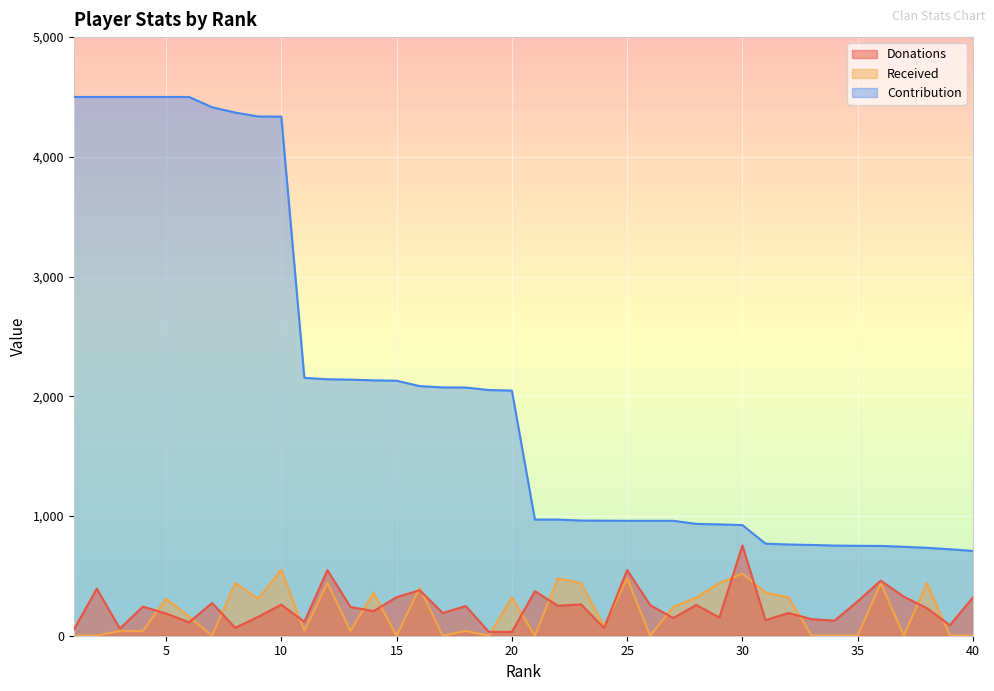

How many lines are shown in the chart?

3